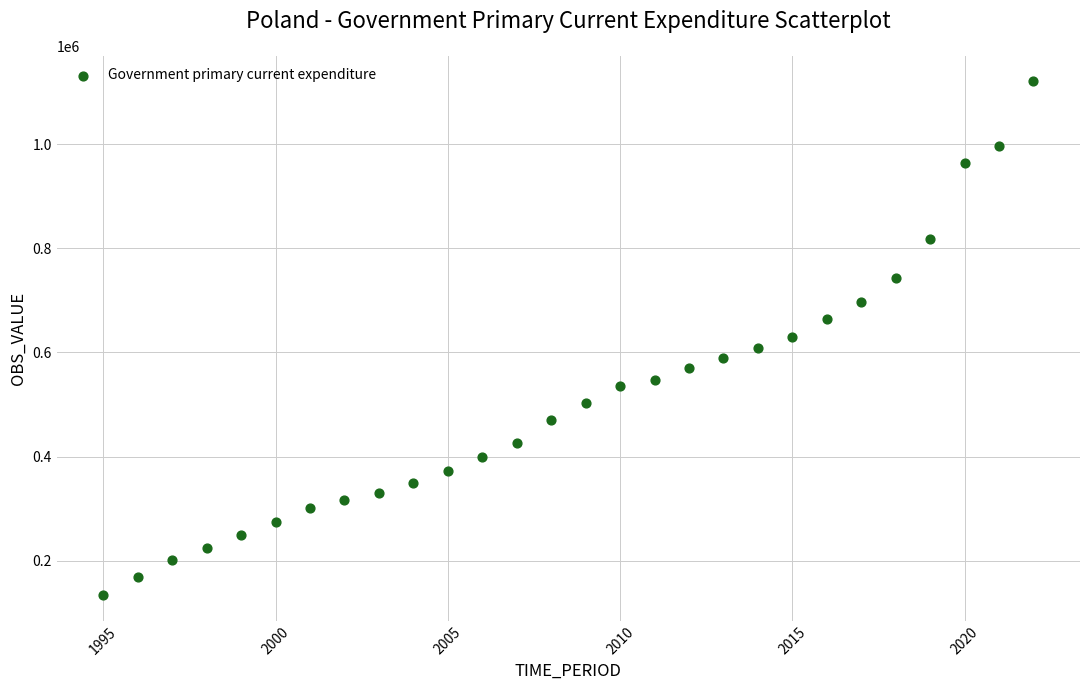

What is the range of X values (max minus min)?

27